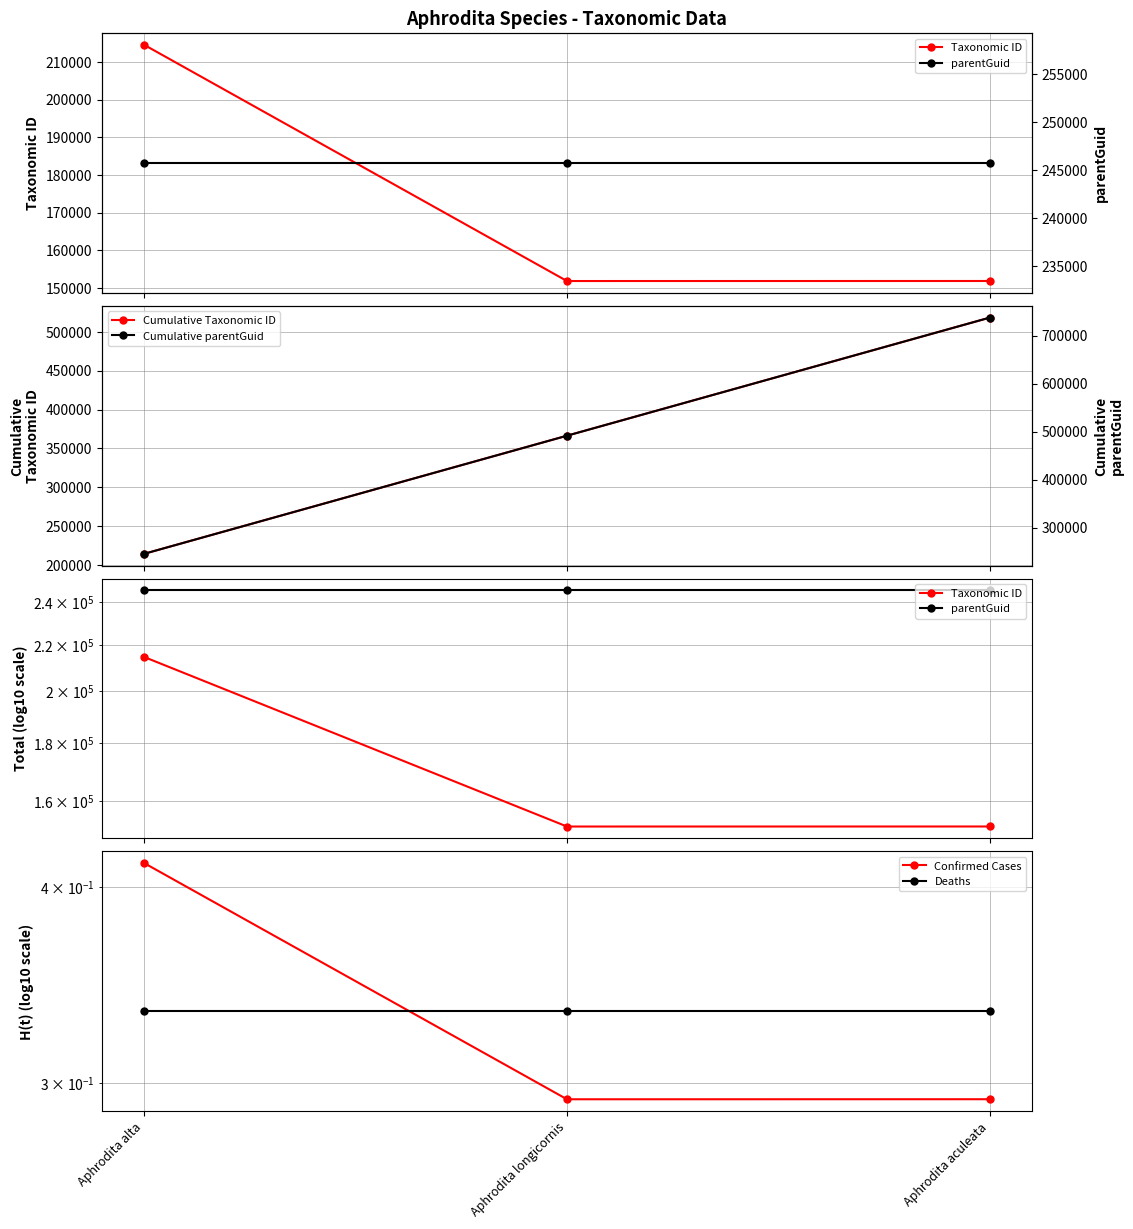

The value of Taxonomic ID at Aphrodita alta is 214504.0. True or false?

True